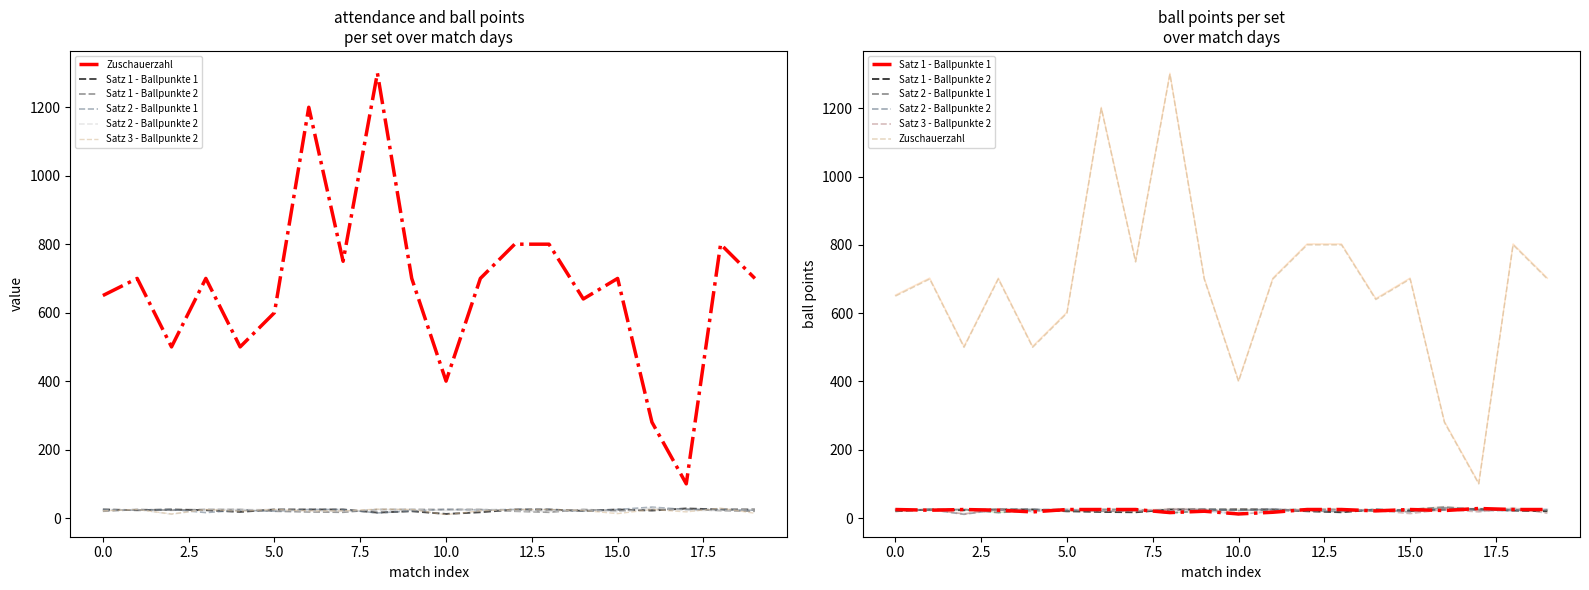

At how many categories does at least one series exceed 230?

19